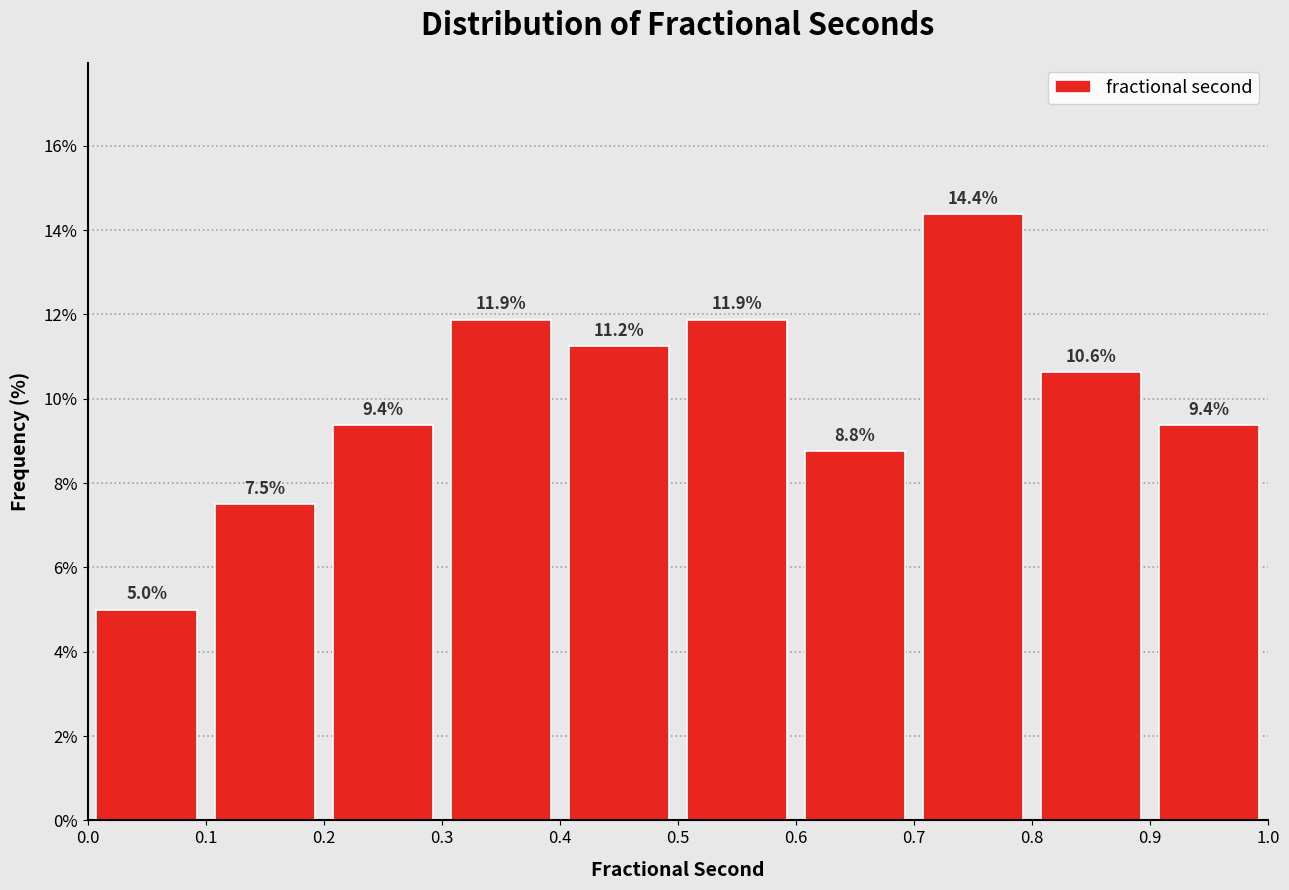

Reading left to right, list every bar in this chart as the range it spans on the x-axis followed by its height.

0.0 to 0.1: 5.0
0.1 to 0.2: 7.5
0.2 to 0.3: 9.4
0.3 to 0.4: 11.9
0.4 to 0.5: 11.2
0.5 to 0.6: 11.9
0.6 to 0.7: 8.8
0.7 to 0.8: 14.4
0.8 to 0.9: 10.6
0.9 to 1.0: 9.4